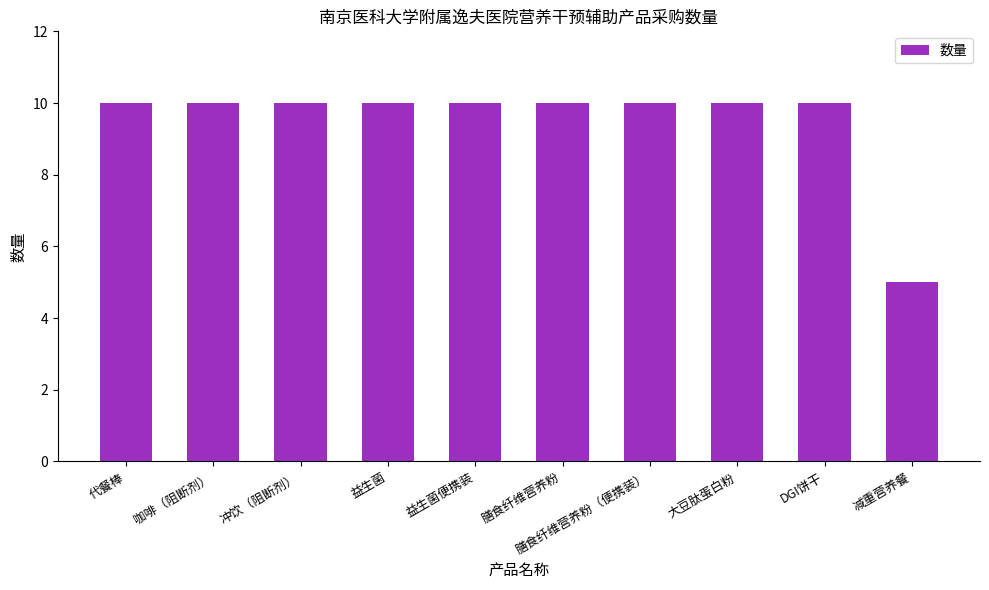

Reading left to right, extract all data points from this chart.

10	10	10	10	10	10	10	10	10	5